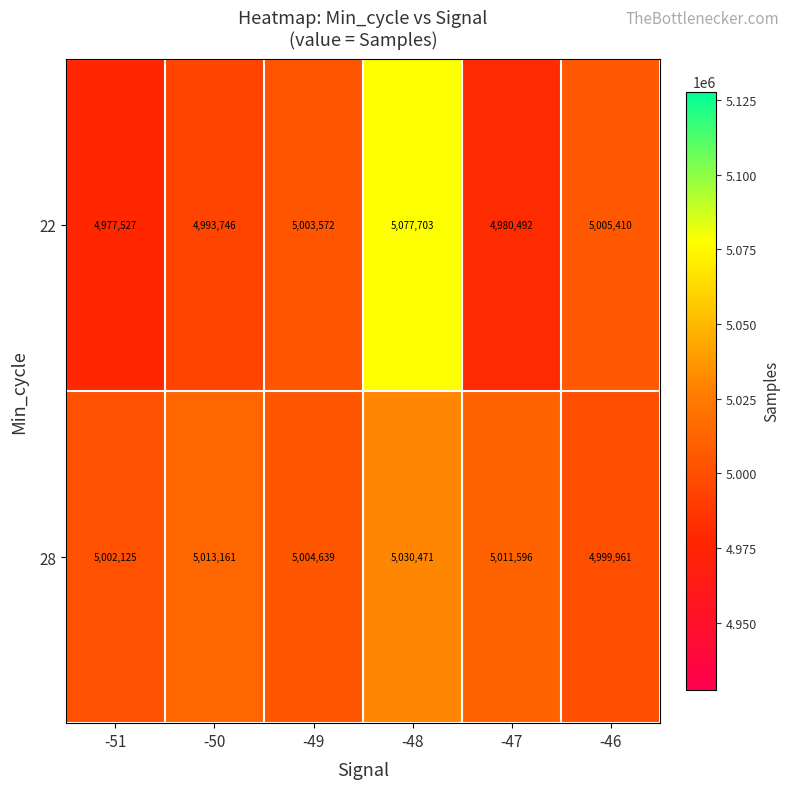

List the series in order of their peak value, lowest first.

28, 22